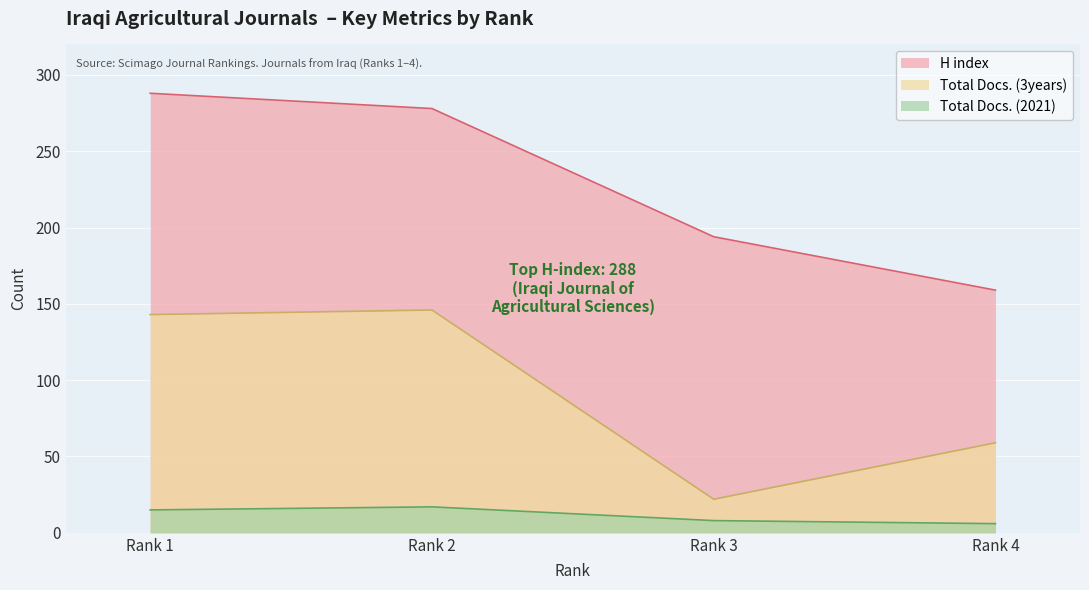

At which label does H index reach its minimum?

Rank 4